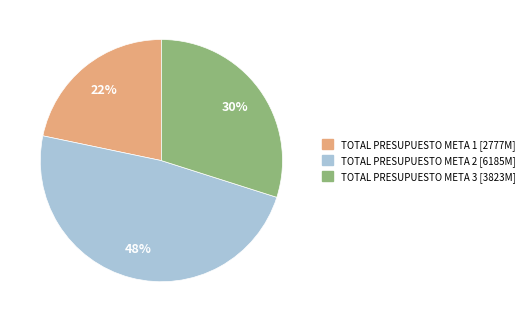

Is there any slice that represents more than half of the pie?

No